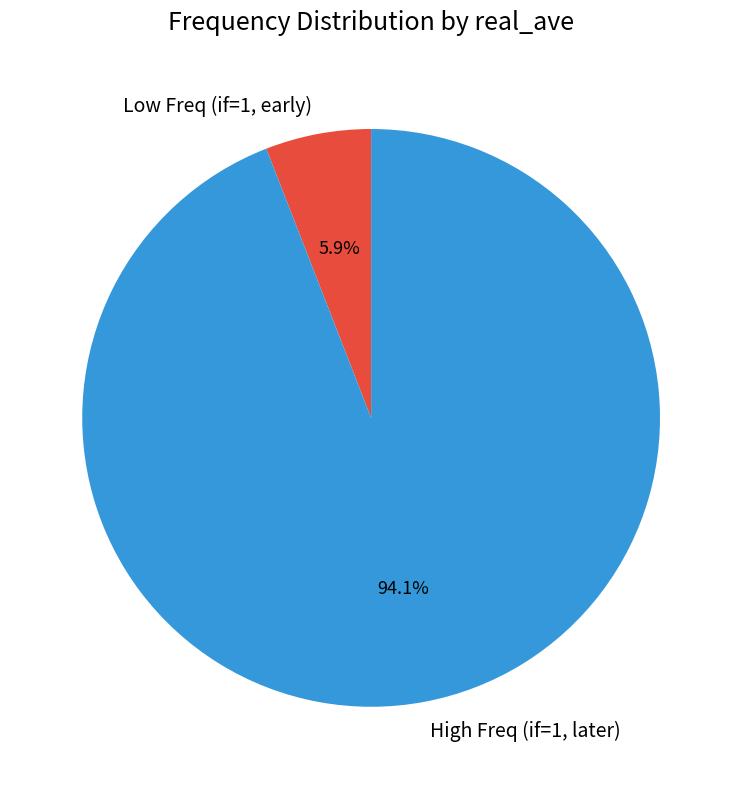

Do High Freq (if=1, later) and Low Freq (if=1, early) together represent more than half of the pie?

Yes